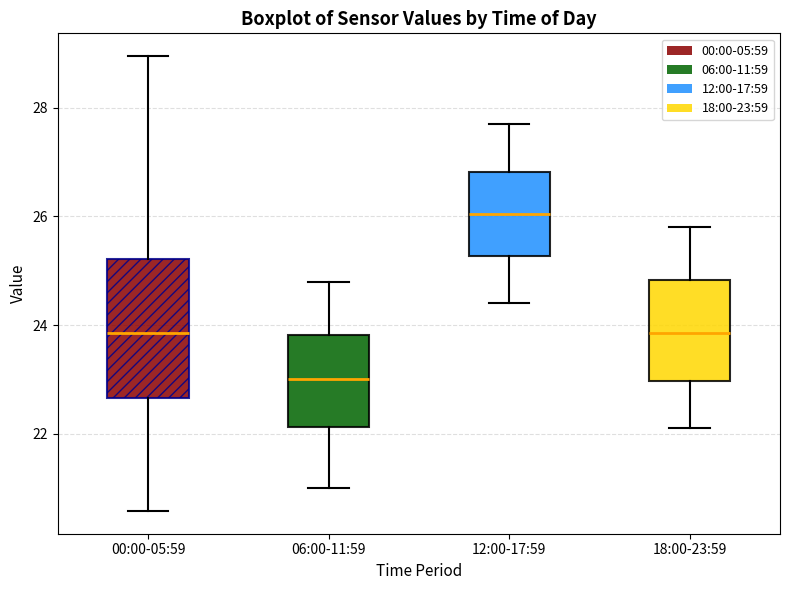

Which box is the tallest, from its lower edge to its upper edge?

00:00-05:59